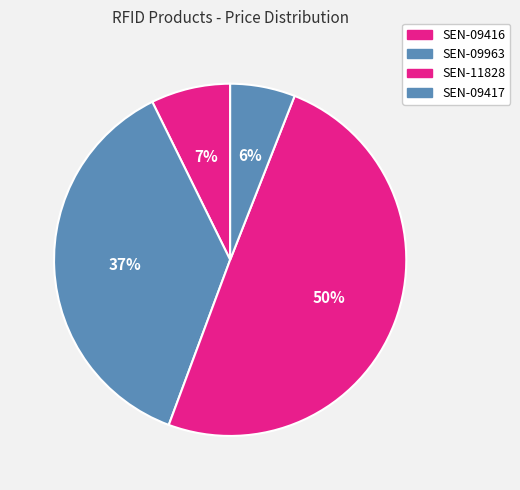

How many slices are in this pie chart?

4